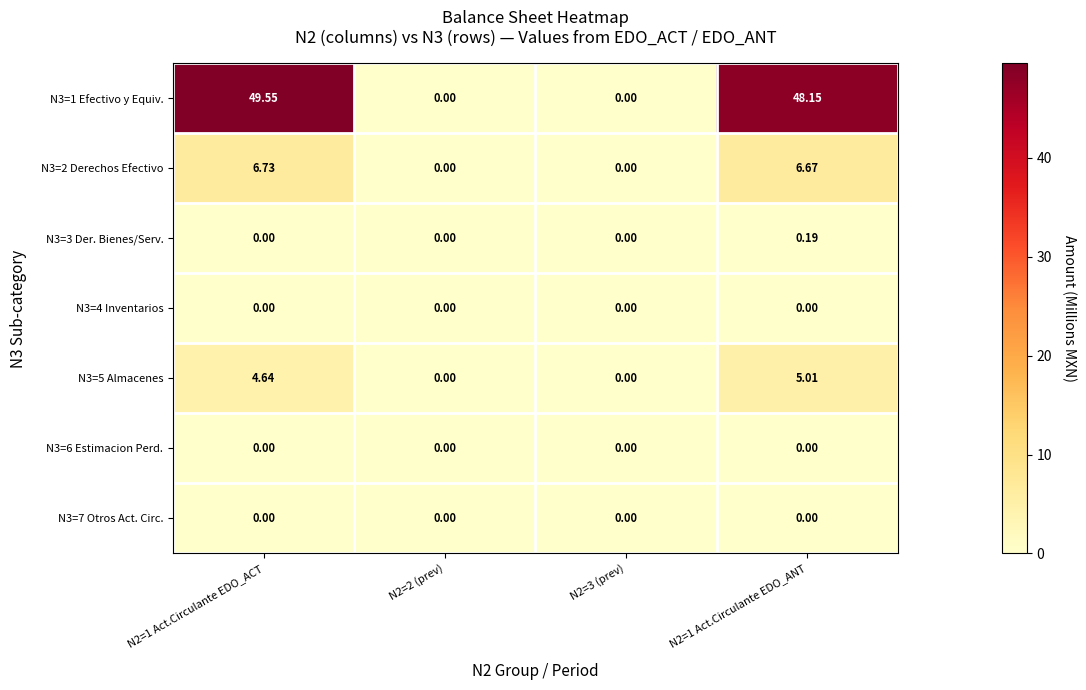

Count the number of data series in this chart.

7